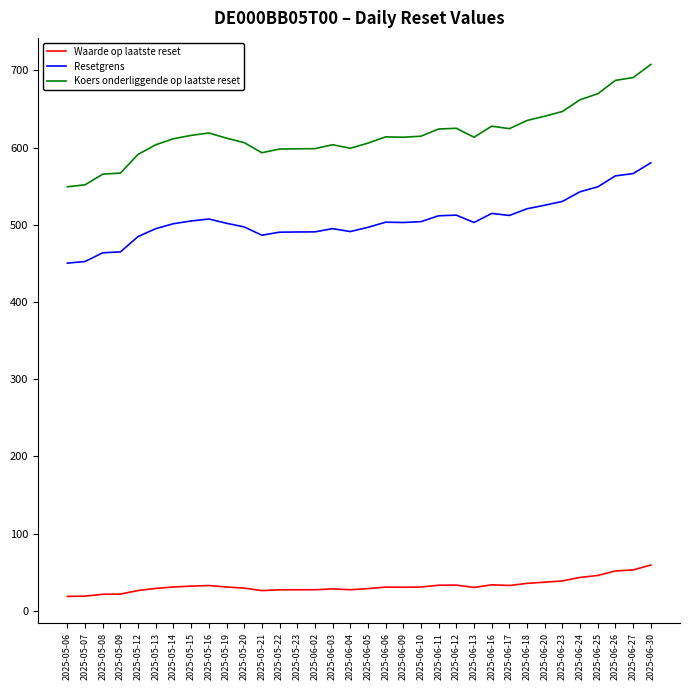

In Waarde op laatste reset, how many points are lower than both neighbors (excluding endpoints)?

5